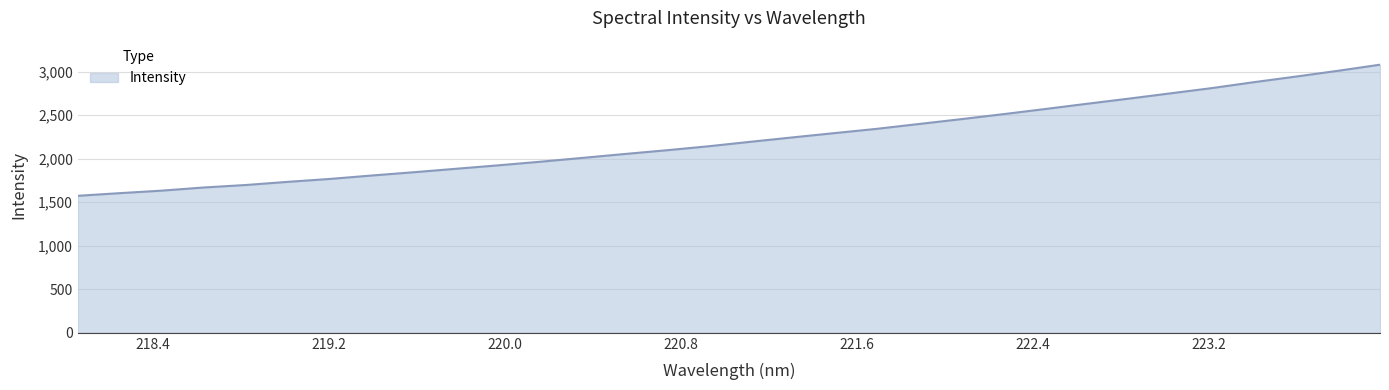

What is the smallest value displayed?

1573.3